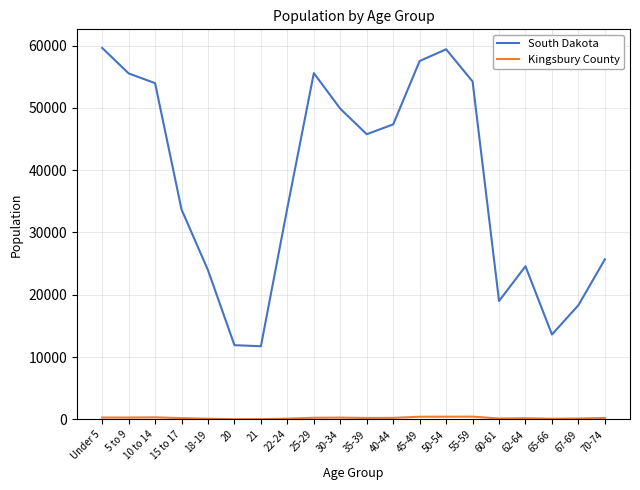

True or false: South Dakota has more than 2 points higher than both neighbors.

True